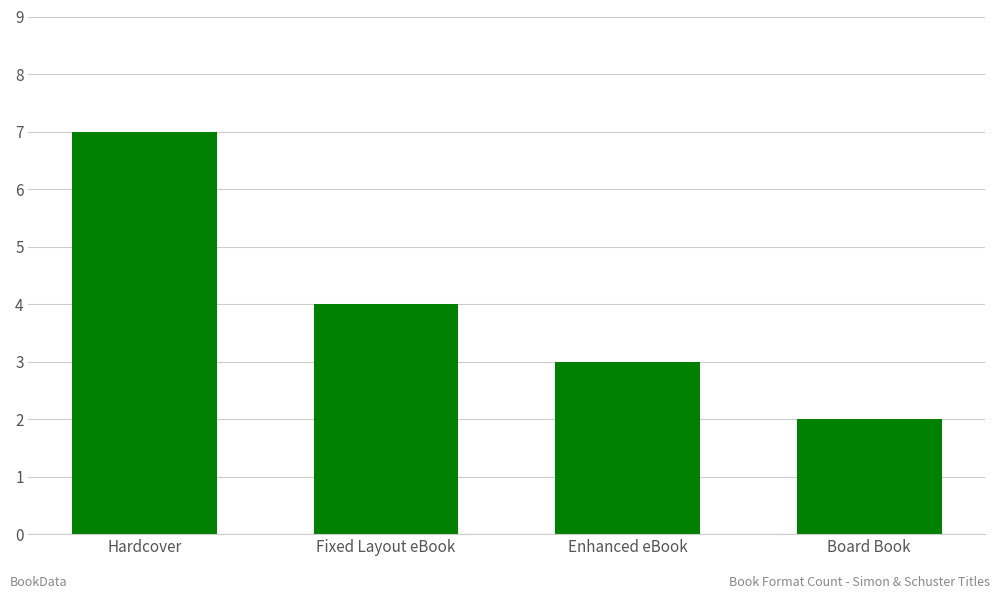

What is the difference between the second highest and second lowest values?

1